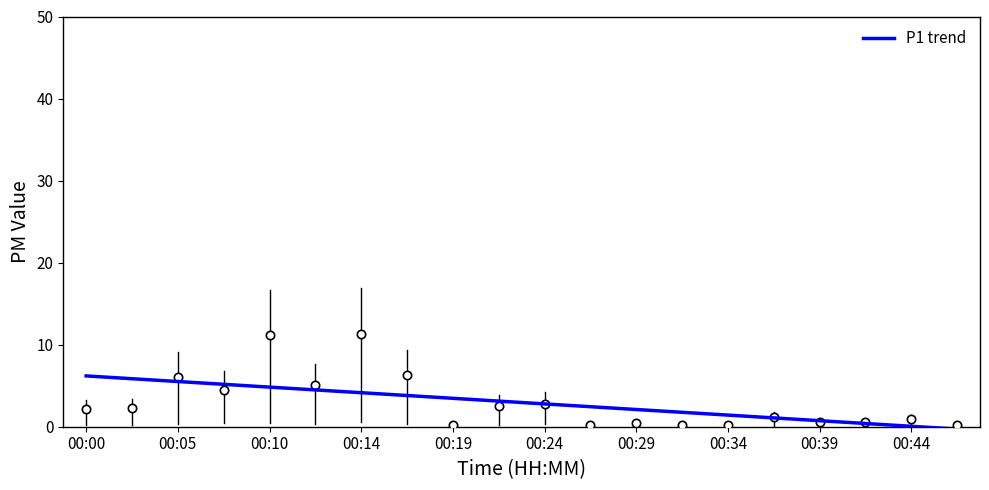

What is the maximum value shown in the chart?

6.2